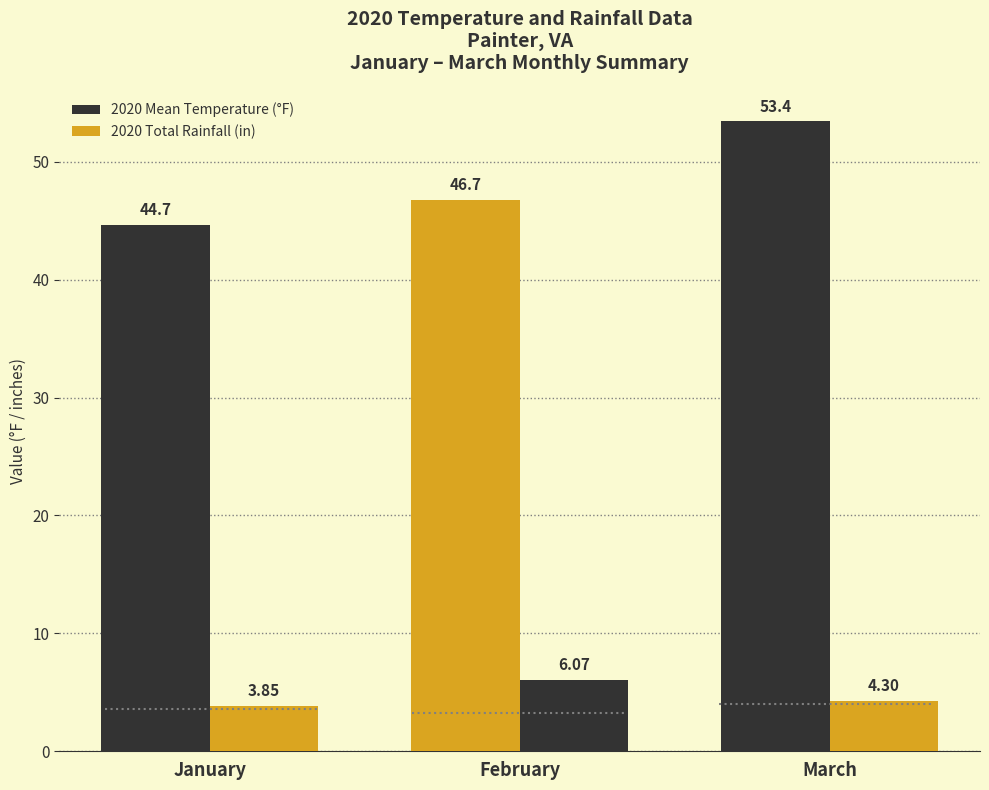

How many data points in 2020 Mean Temperature (°F) are above 46?

2